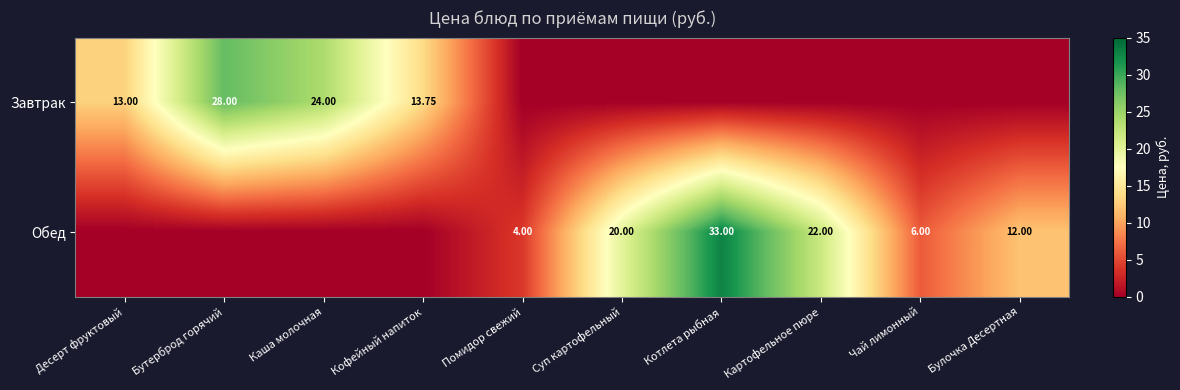

What is the difference between the Обед values at Помидор свежий and Суп картофельный?

16.0